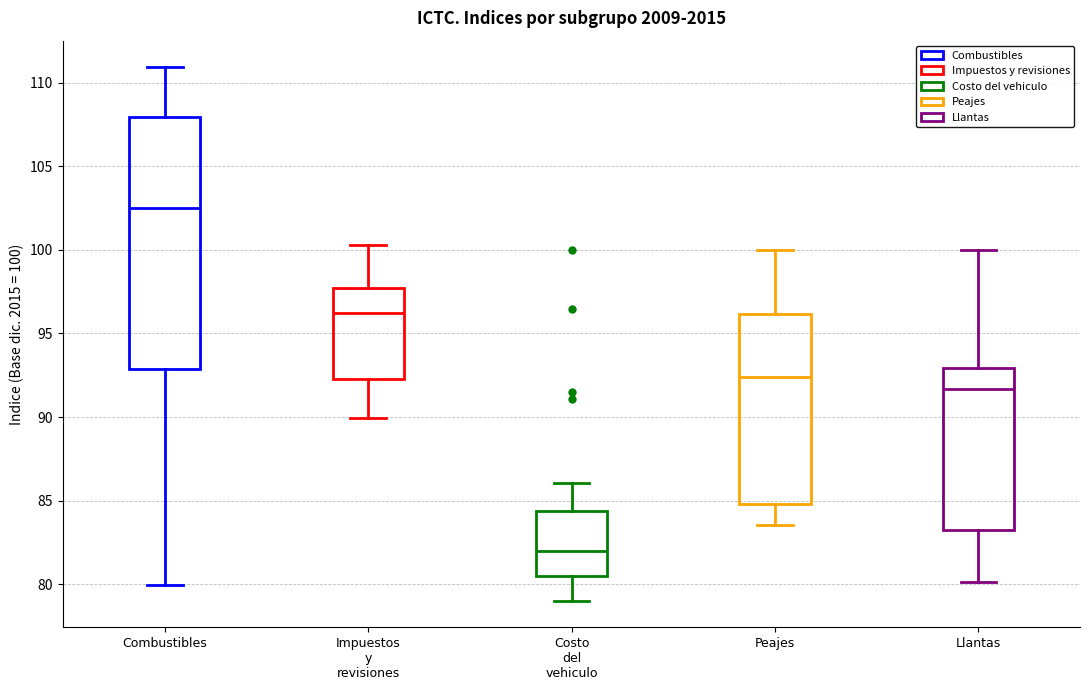

Where does the lower whisker of the box for Peajes end on the y-axis? The values are not printed on the chart, so give them approximately, as read against the axis.

83.5